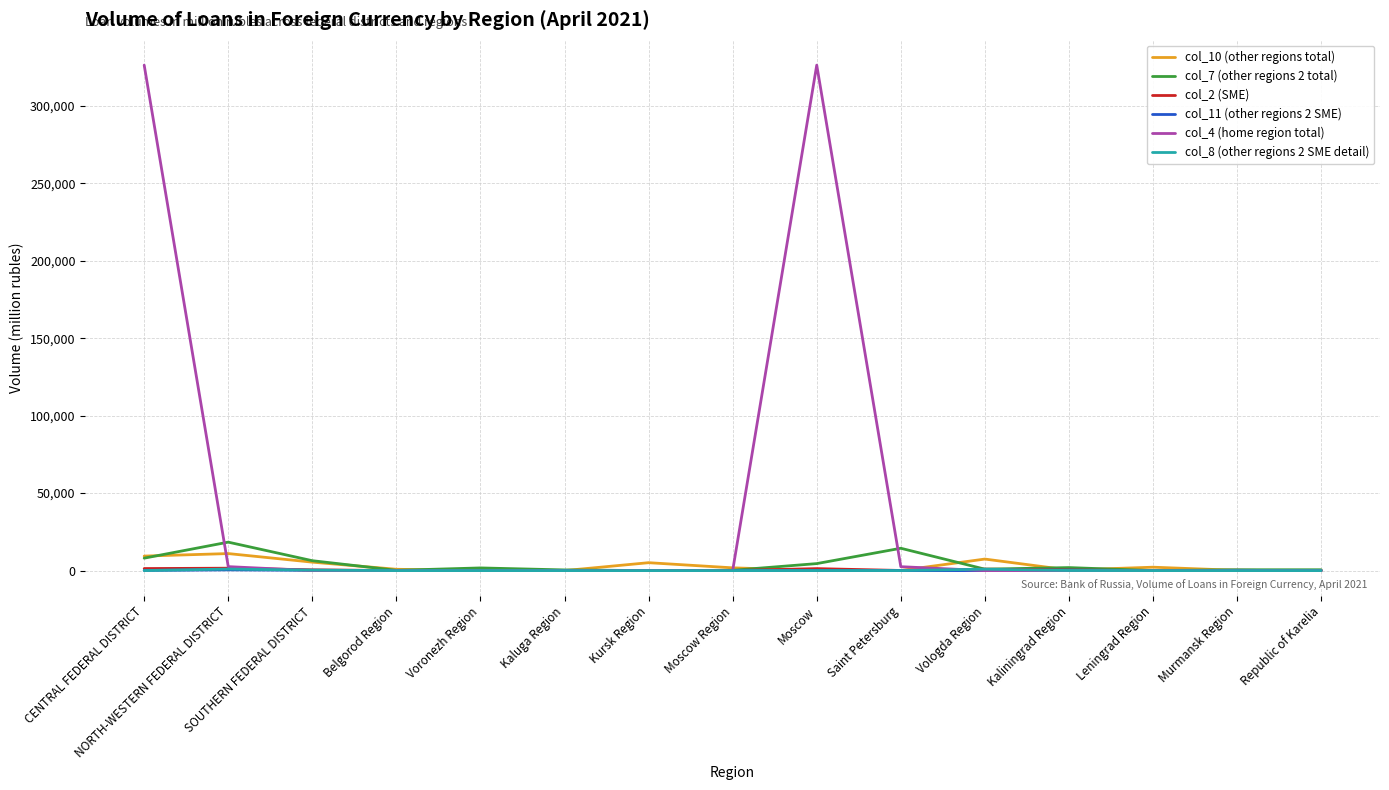

Which series has the largest total across all categories?

col_4 (home region total)